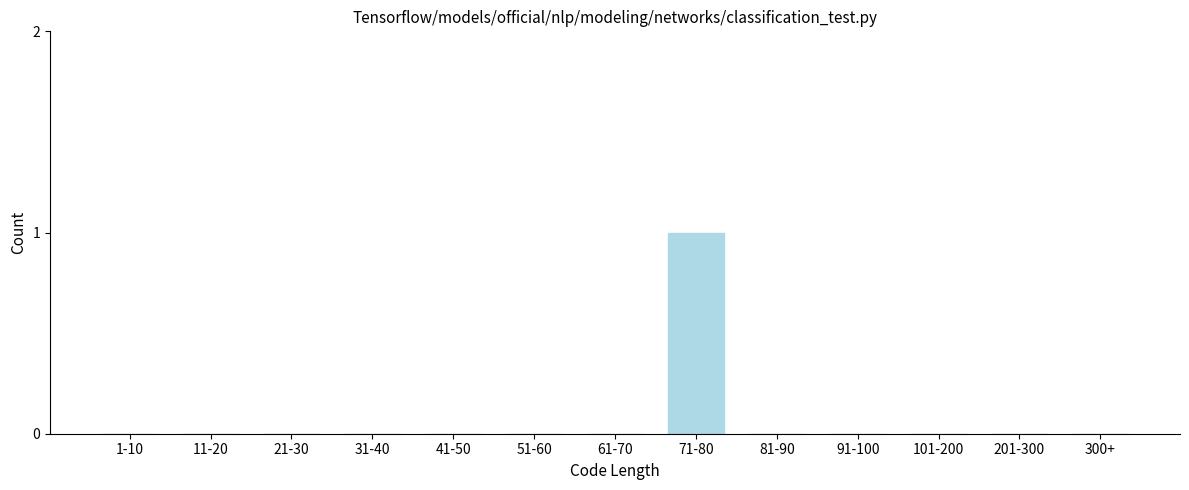

Reading left to right, what are all the values shown in this chart?

1-10=0	11-20=0	21-30=0	31-40=0	41-50=0	51-60=0	61-70=0	71-80=1	81-90=0	91-100=0	101-200=0	201-300=0	300+=0